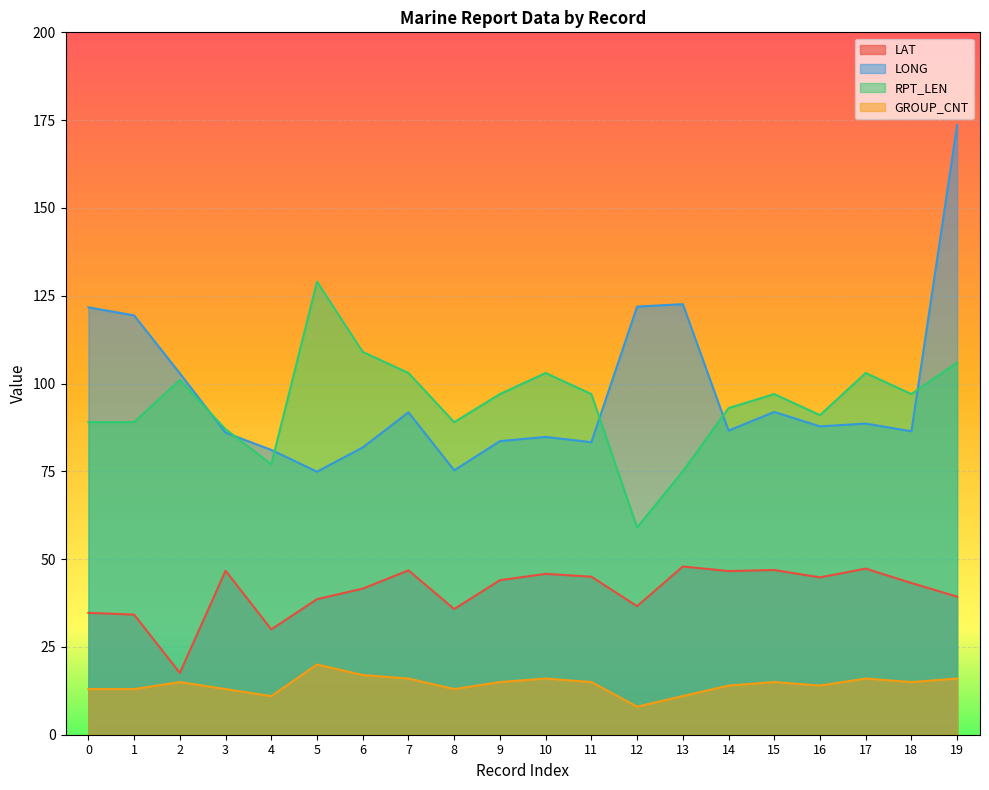

Reading right to left, transcribe all the data shown in this chart.

LAT: 39.3	43.2	47.3	44.8	46.9	46.6	47.9	36.6	45.0	45.8	44.0	35.8	46.8	41.6	38.6	30.0	46.7	17.6	34.2	34.7
LONG: 173.6	86.4	88.6	87.8	91.9	86.6	122.6	121.9	83.3	84.8	83.6	75.3	91.8	81.8	74.9	81.1	86.0	102.9	119.4	121.7
RPT_LEN: 106.0	97.0	103.0	91.0	97.0	93.0	75.0	59.0	97.0	103.0	97.0	89.0	103.0	109.0	129.0	77.0	87.0	101.0	89.0	89.0
GROUP_CNT: 16.0	15.0	16.0	14.0	15.0	14.0	11.0	8.0	15.0	16.0	15.0	13.0	16.0	17.0	20.0	11.0	13.0	15.0	13.0	13.0